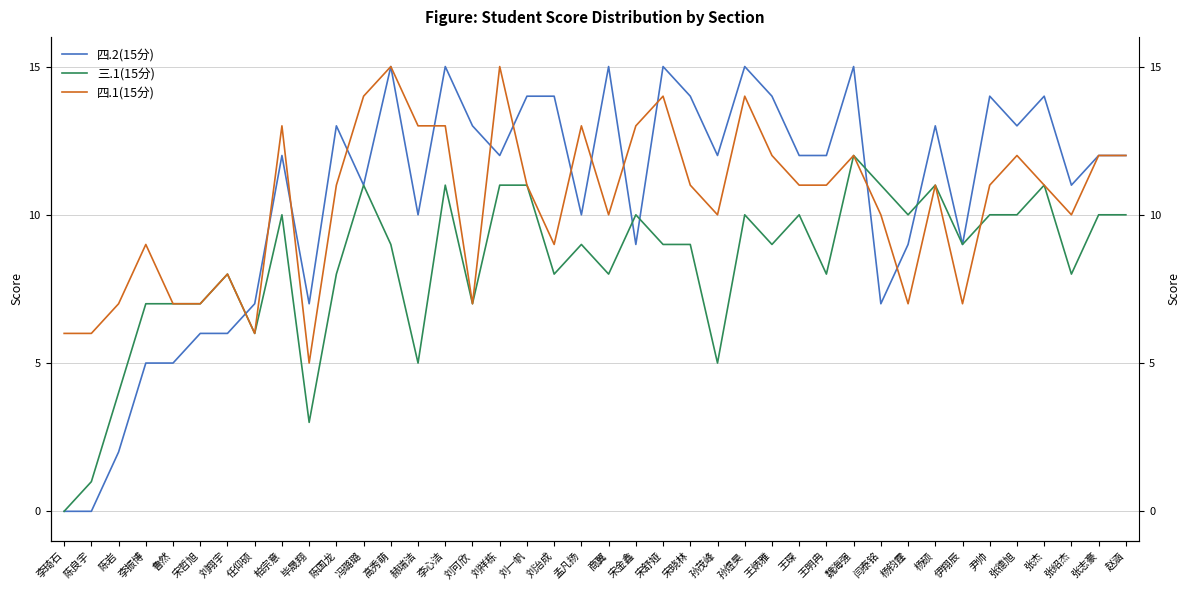

What is the difference between the maximum and minimum values in the 三.1(15分) series?

12